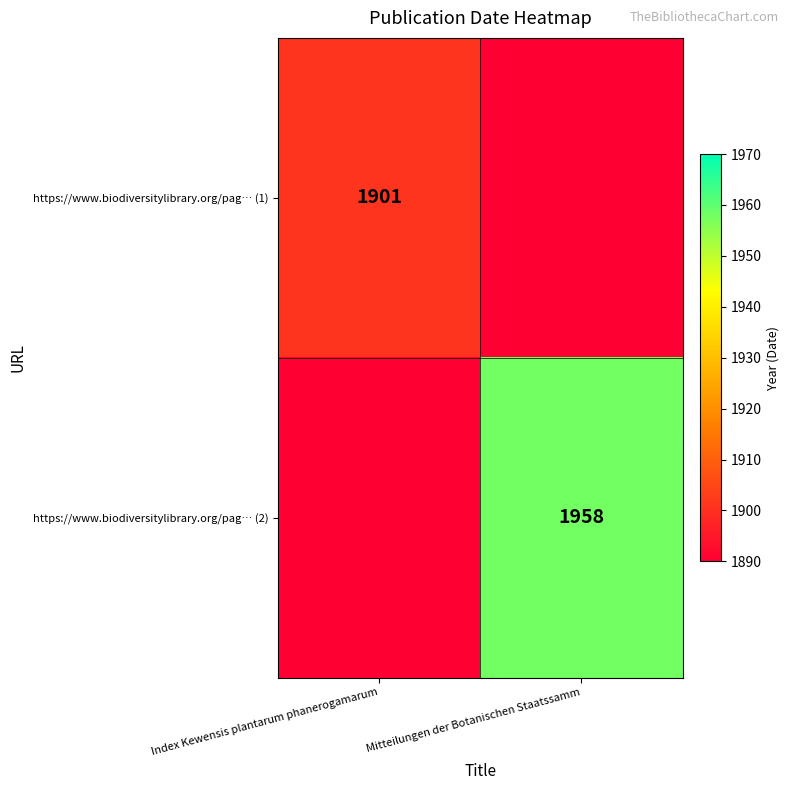

At which category does the chart reach its peak across all series?

Mitteilungen der Botanischen Staatssamm